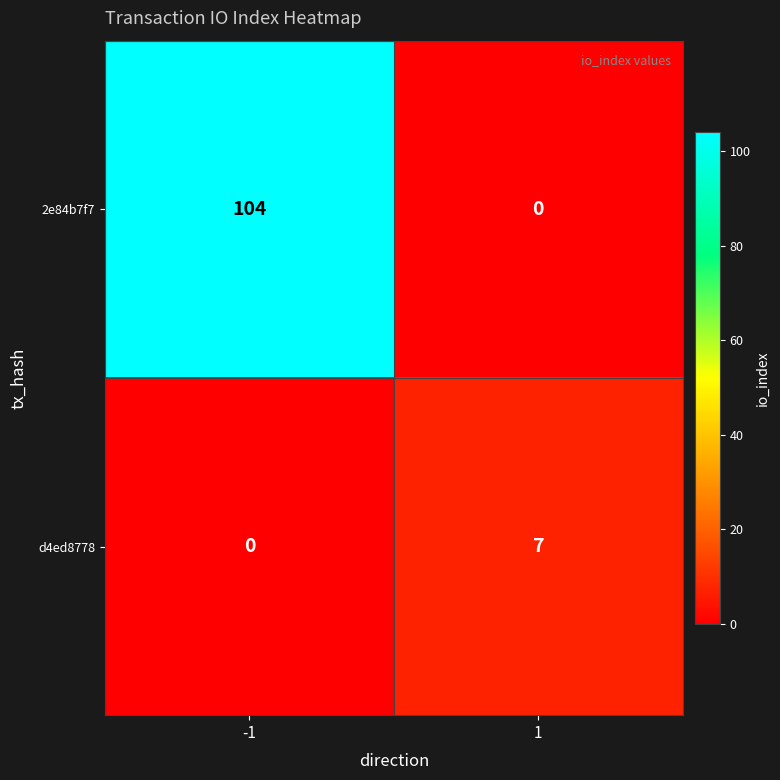

List the series in order of their peak value, highest first.

2e84b7f7, d4ed8778